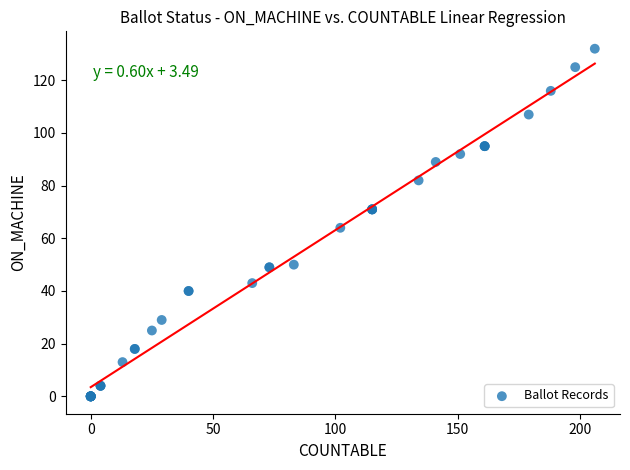

What Y value in the scatter plot is closest to 66?

64